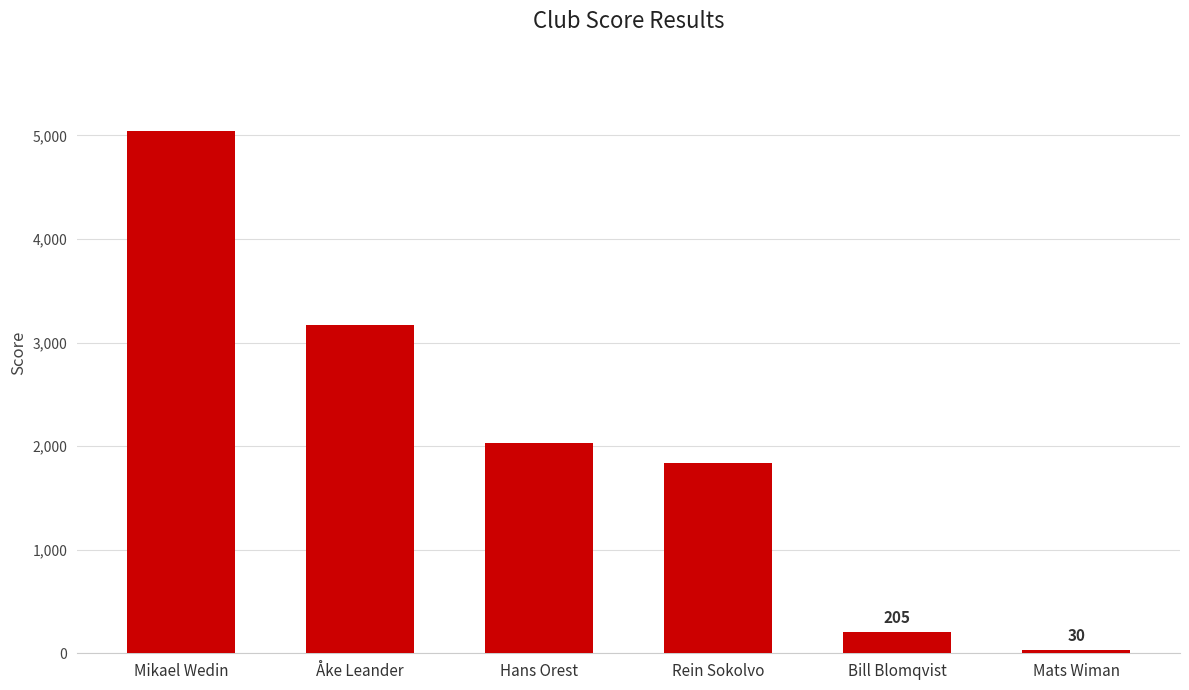

True or false: the data shows 5040 at Mikael Wedin.

True